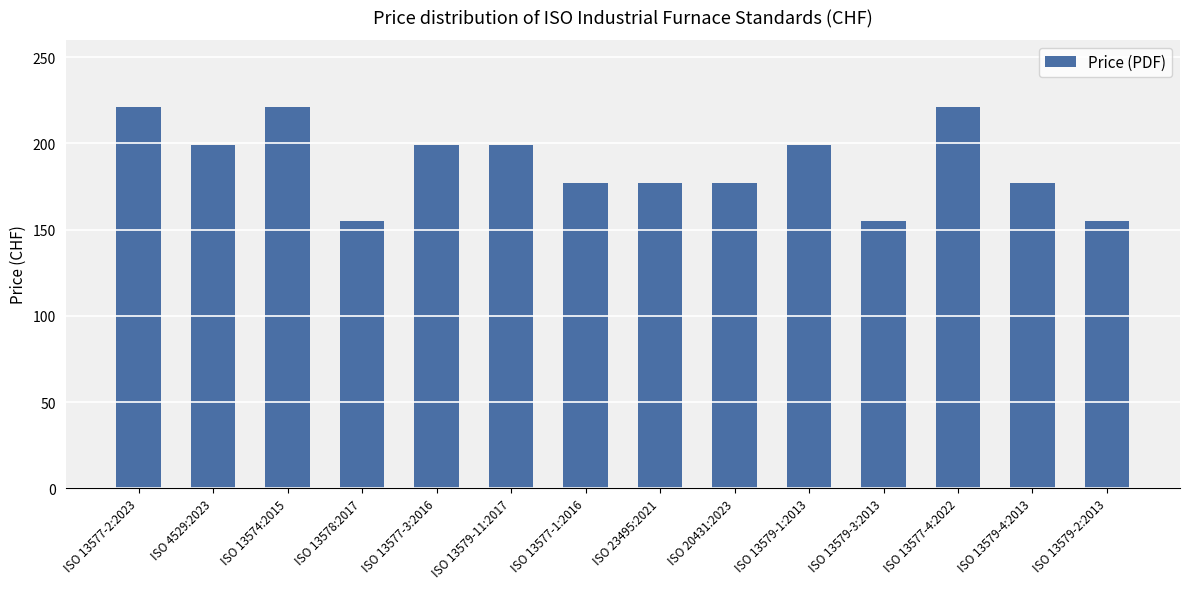

What is the label of the 14th bar from the right?

ISO 13577-2:2023